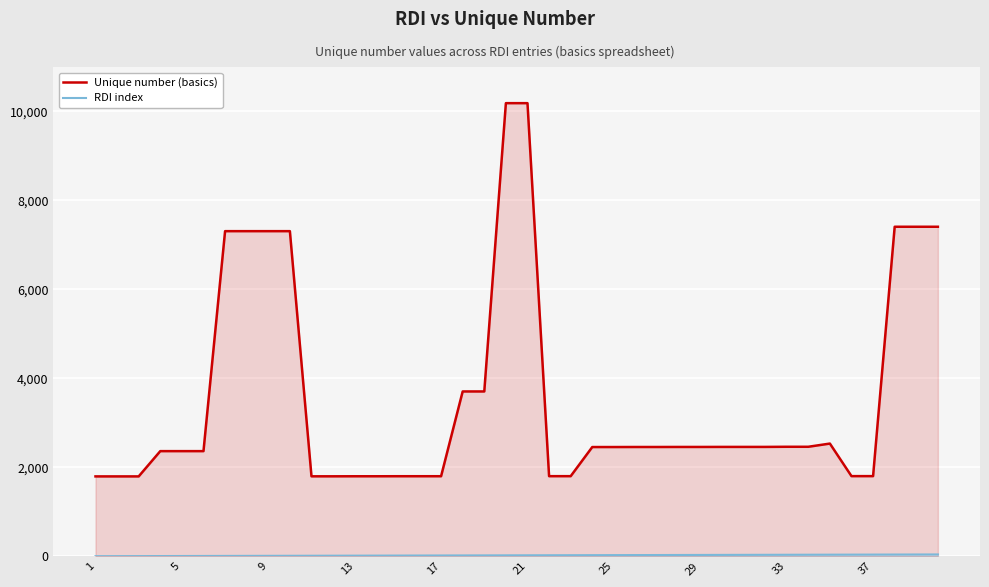

Which series has the widest spread of values?

Unique number (basics)